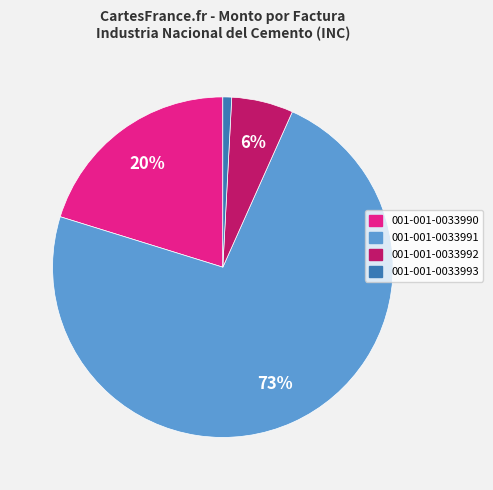

Does 001-001-0033991 represent more than half of the total?

Yes